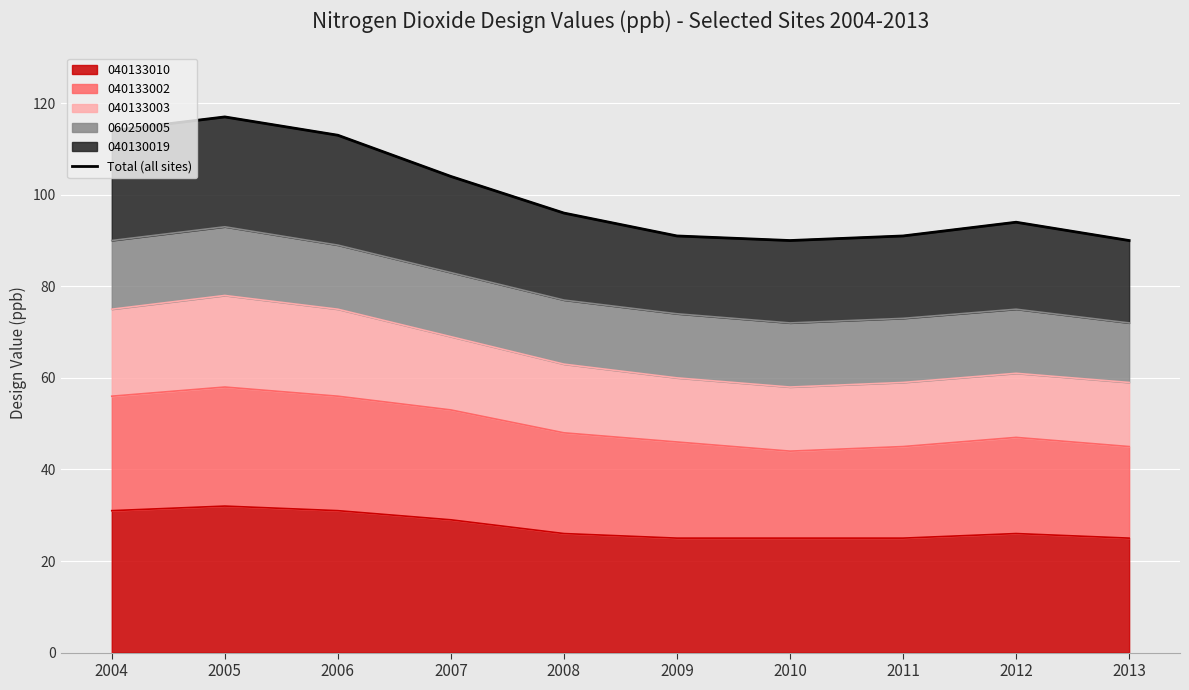

The chart shows a value of 113 at 2006. True or false?

True